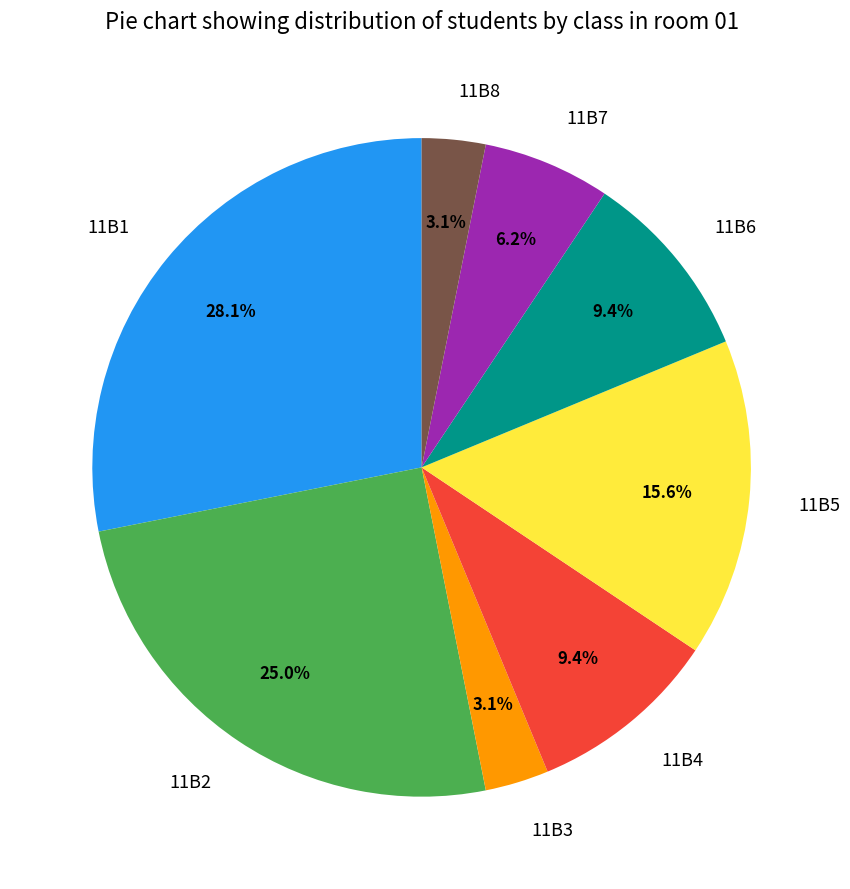

What percentage is the 11B7 slice, to the nearest percent?

6%